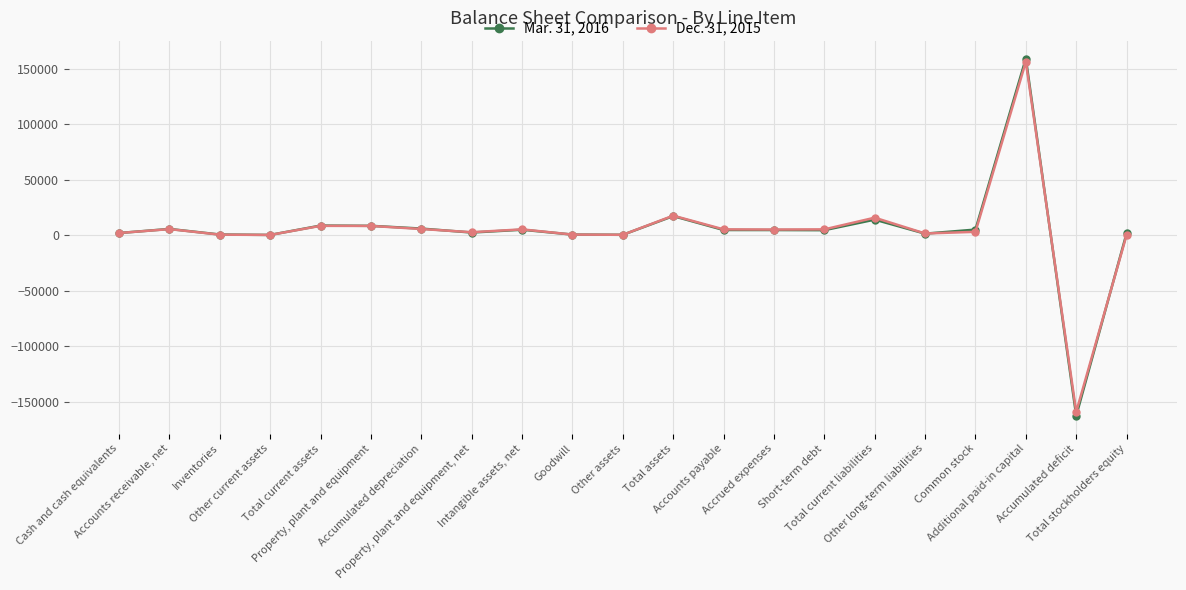

Count the number of categories in the chart.

21